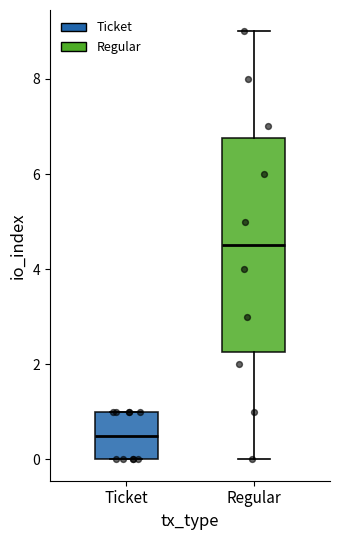

Reading left to right, transcribe this box plot: for each box, give where its median line is, the range the box spans, and where its two whiskers end, as read against the y-axis. The values are not printed on the chart, so give them approximately, as read against the axis.

Ticket: median 0.6, box 0.0 to 1.0, whiskers 0.0 to 1.0
Regular: median 4.6, box 2.2 to 6.8, whiskers 0.0 to 9.0